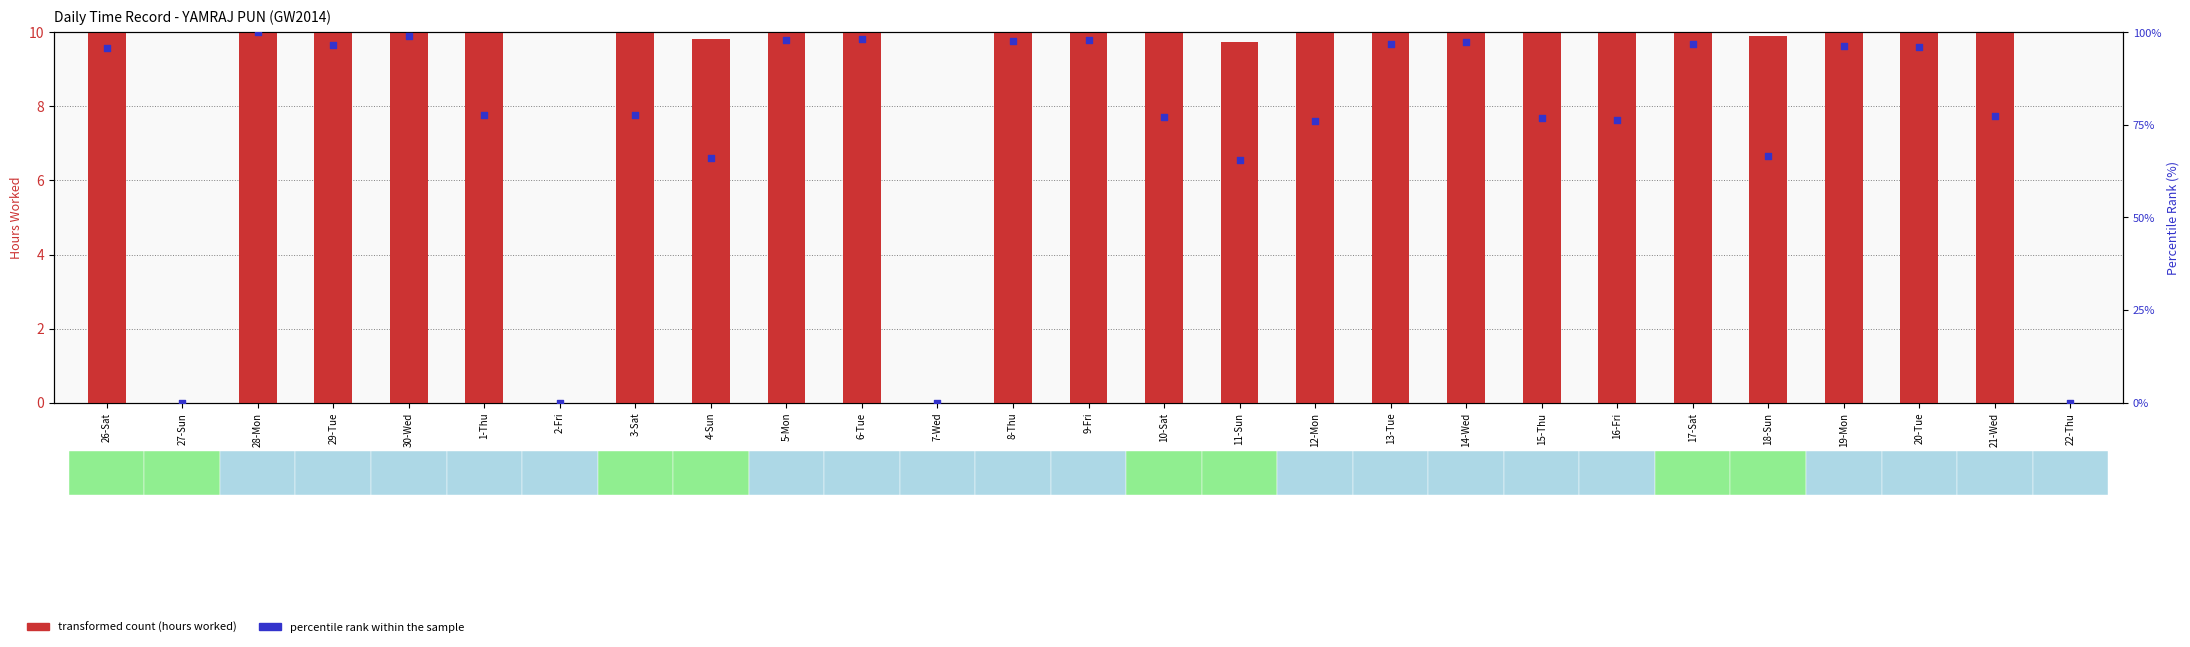

At which category is the sum across all series the highest?

28-Mon